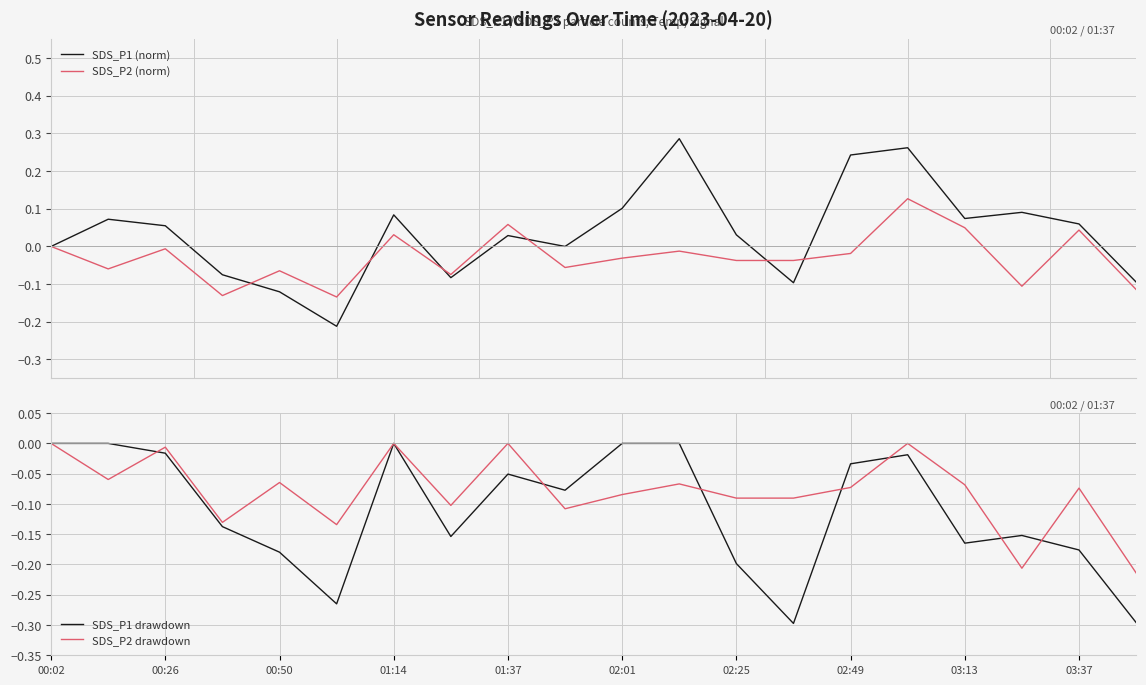

True or false: SDS_P1 drawdown has a value of 0.1 at 02:01.

False